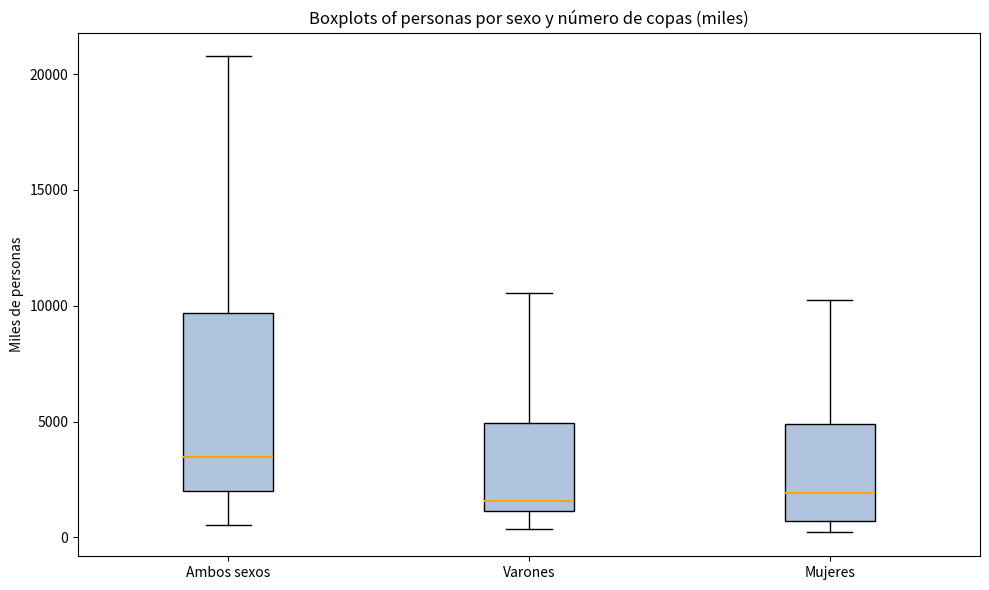

Reading left to right, read every box against the y-axis: the position of its median line, the range the box covers, and the ends of its whiskers. The values are not printed on the chart, so give them approximately, as read against the axis.

Ambos sexos: median 3500, box 2000 to 9500, whiskers 500 to 21000
Varones: median 1500, box 1000 to 5000, whiskers 500 to 10500
Mujeres: median 2000, box 500 to 5000, whiskers 0 to 10000